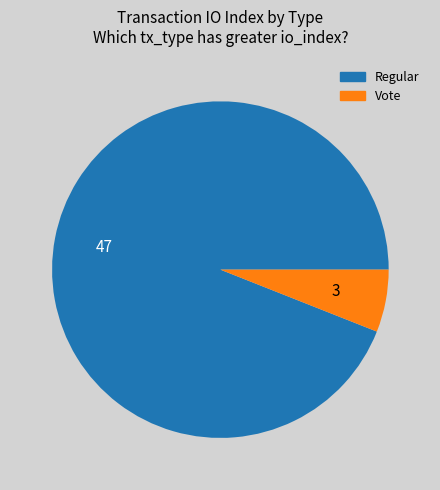

Which has a higher value, Regular or Vote?

Regular